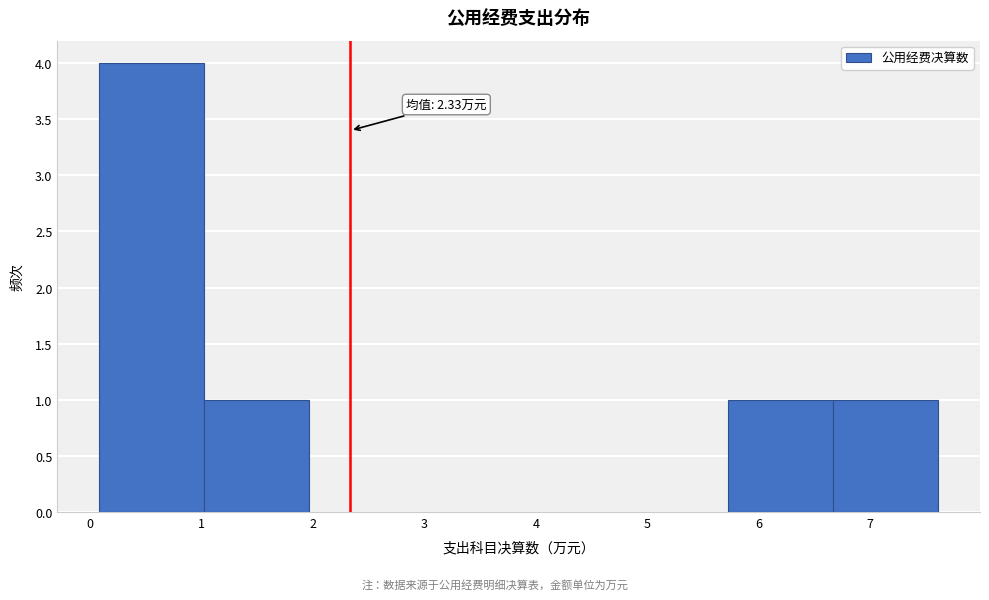

Which range on the x-axis has the tallest bar?

0.1 to 1.0